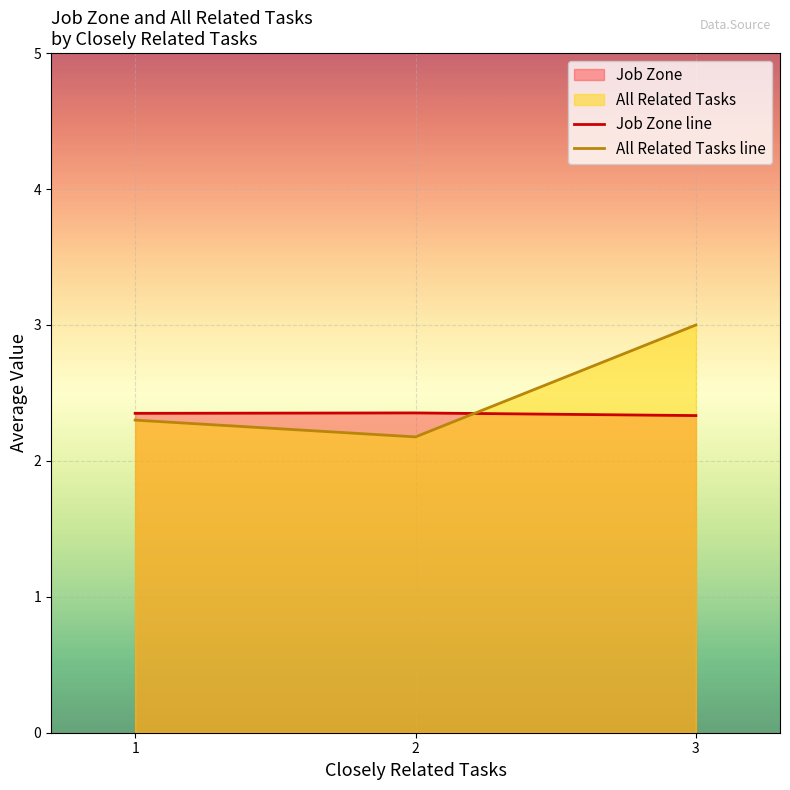

What is the total value across all series at 1?

4.7